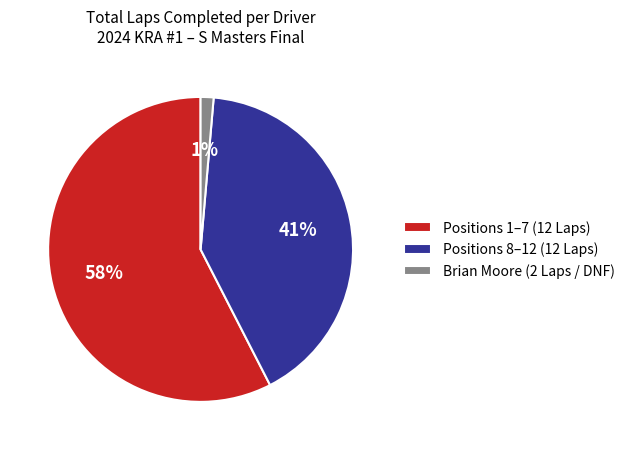

Approximately how many times larger is the value at Positions 1–7 (12 Laps) compared to Positions 8–12 (12 Laps)?

1.4